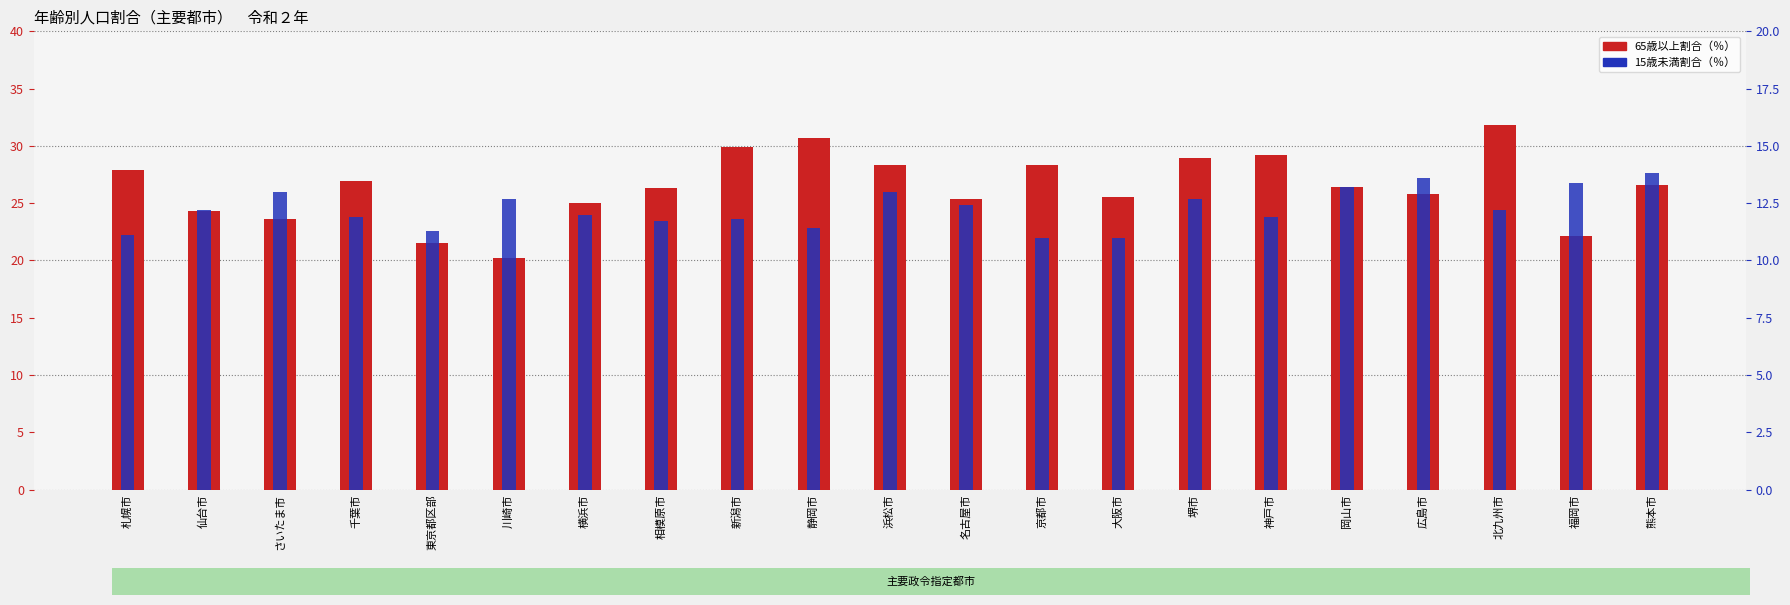

What is the total value across all series at 神戸市?

41.1